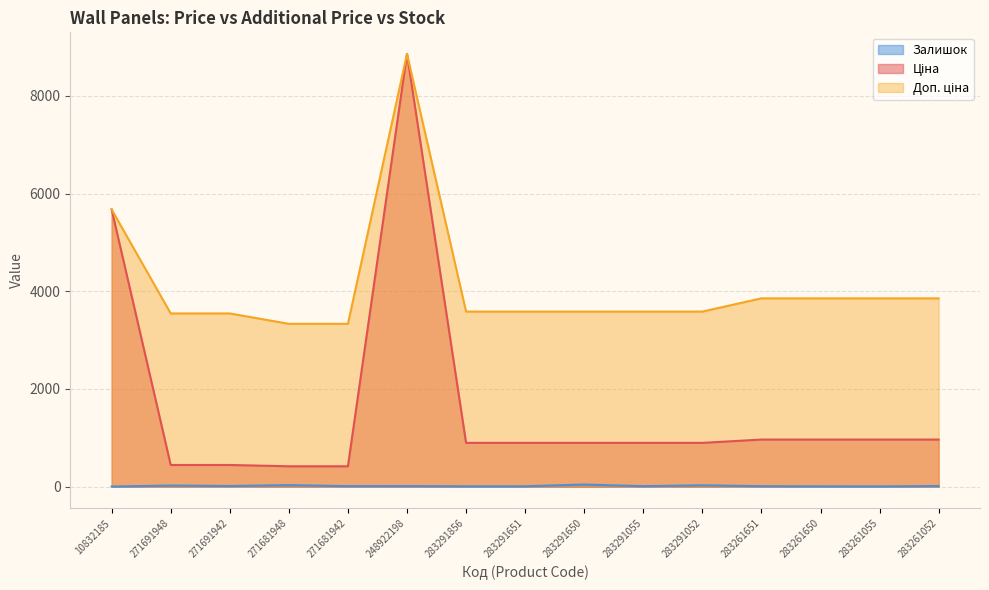

What is the total value across all series at 283291055?

4488.5